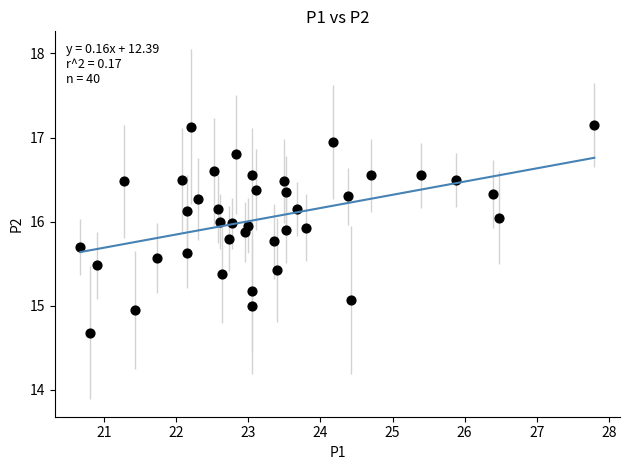

What is the range of X values (max minus min)?

7.1